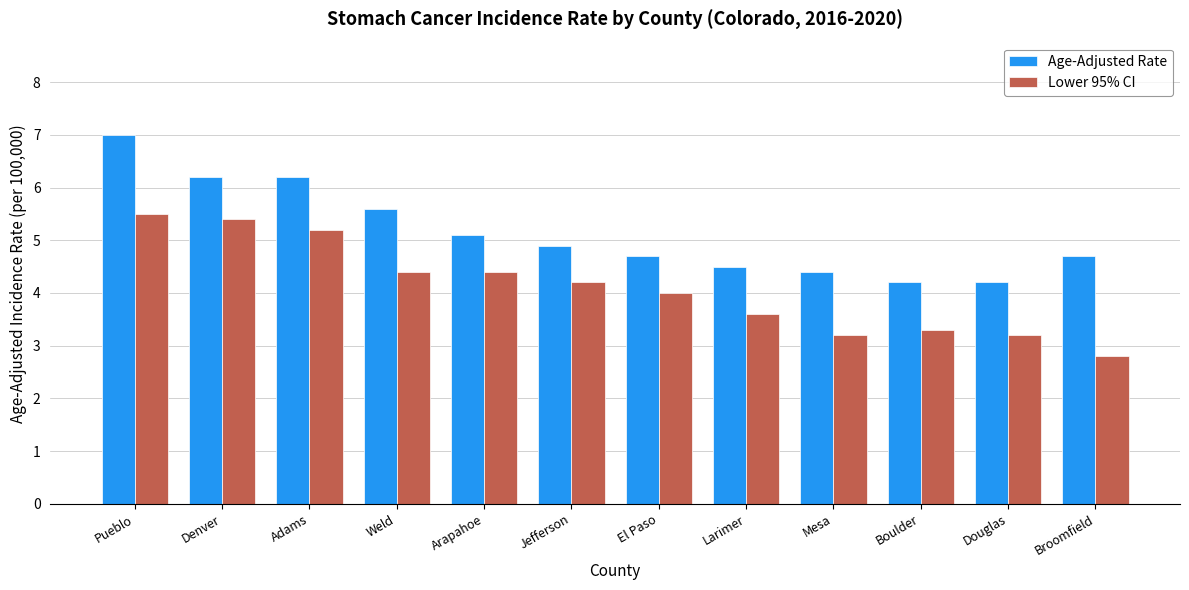

At which label does Lower 95% CI reach its peak?

Pueblo